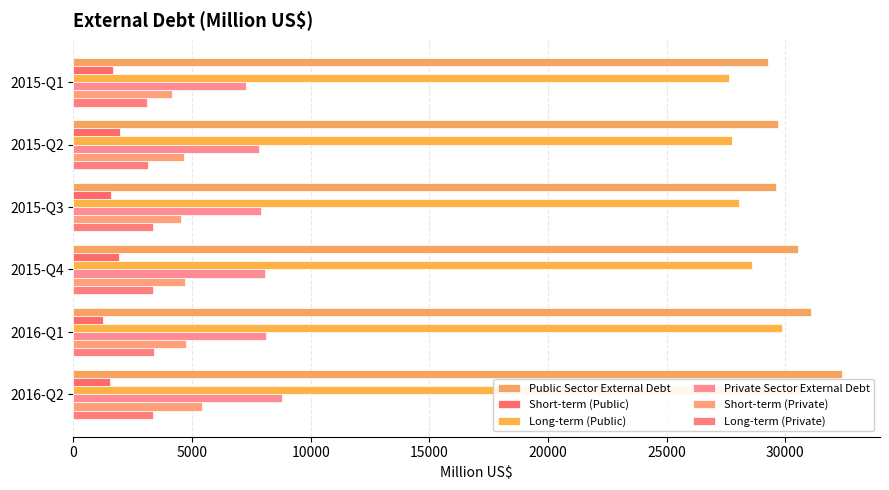

Which series has the largest range (max minus min)?

Long-term (Public)